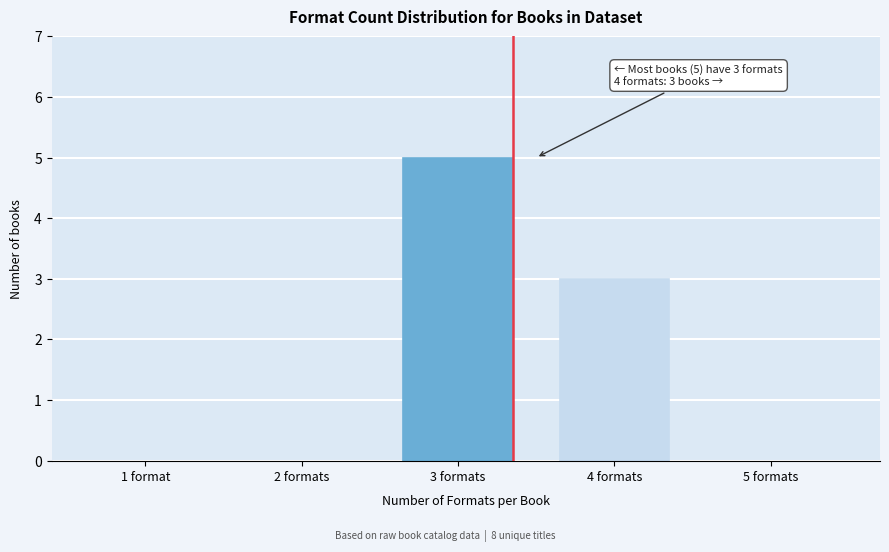

Reading right to left, extract all data points from this chart.

5 formats=0	4 formats=3	3 formats=5	2 formats=0	1 format=0